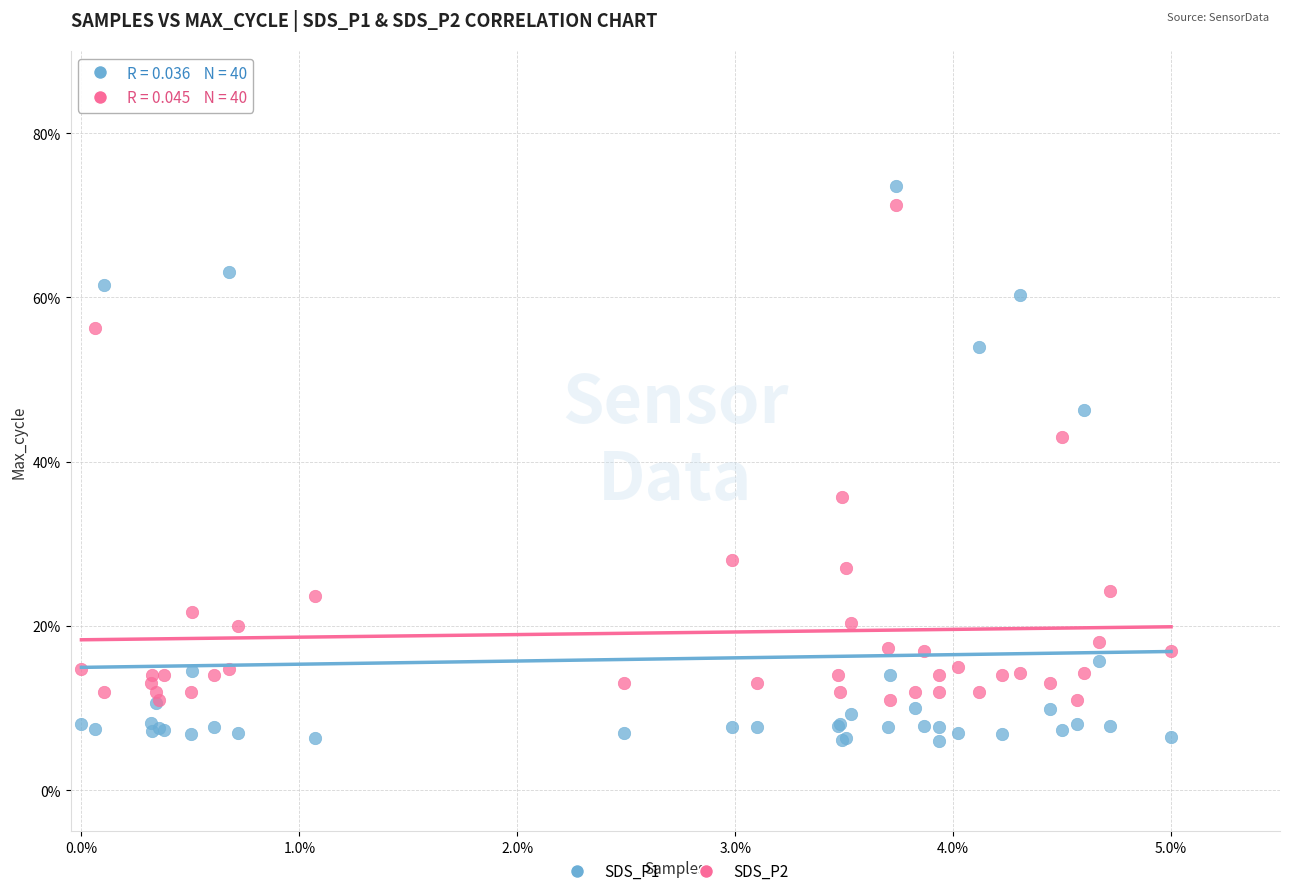

Which series reaches the maximum Y coordinate?

SDS_P1